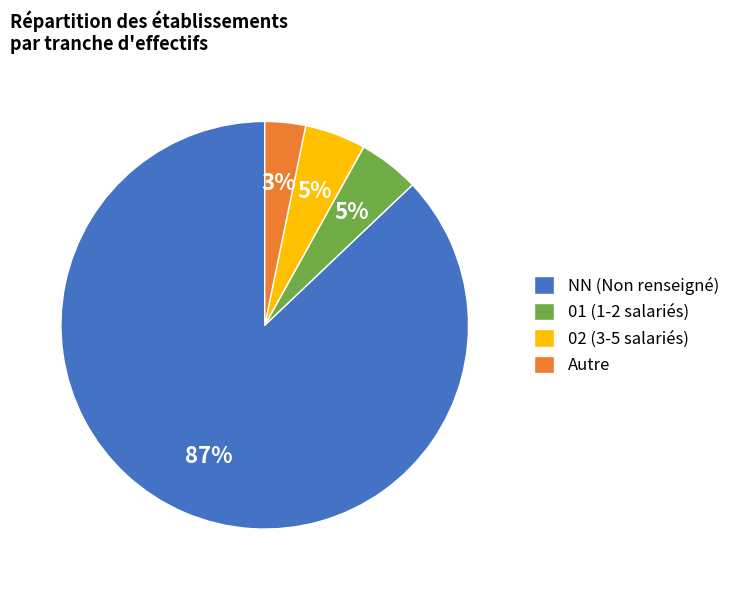

Which slice represents more than half of the pie?

NN (Non renseigné)